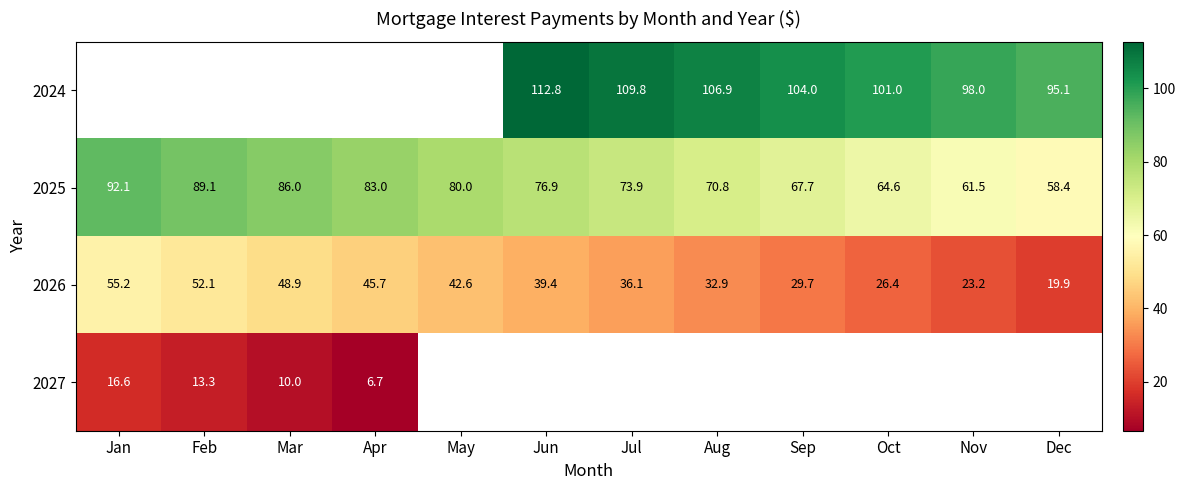

Count the number of categories in the chart.

12